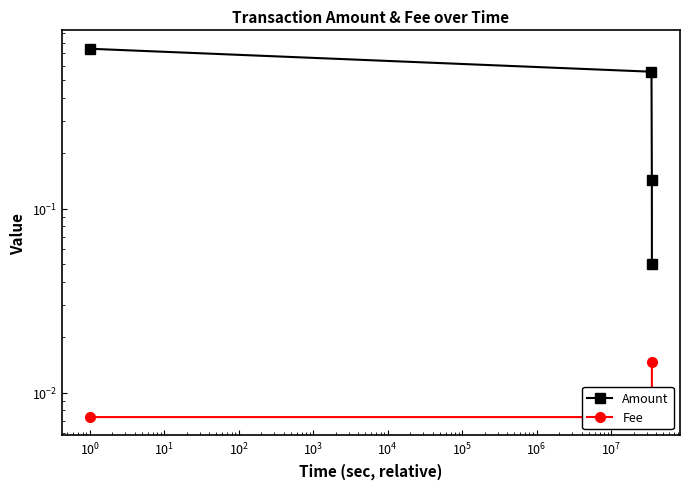

Does the chart display data point markers on the line(s)?

Yes